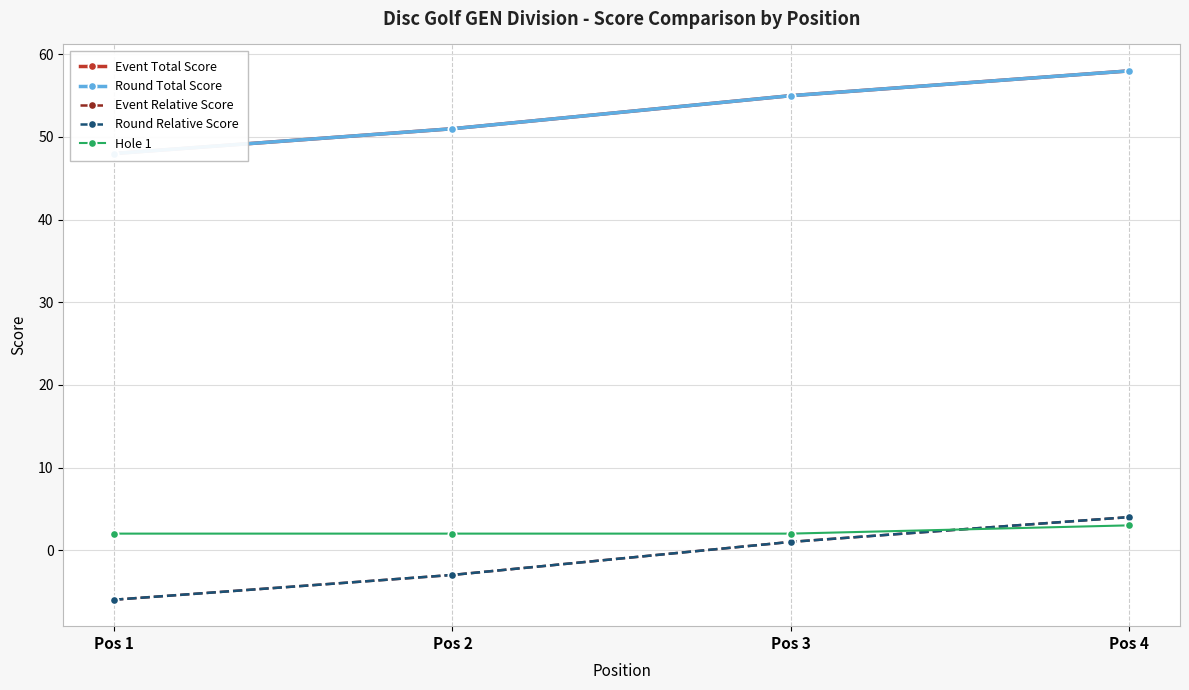

How many lines are shown in the chart?

5